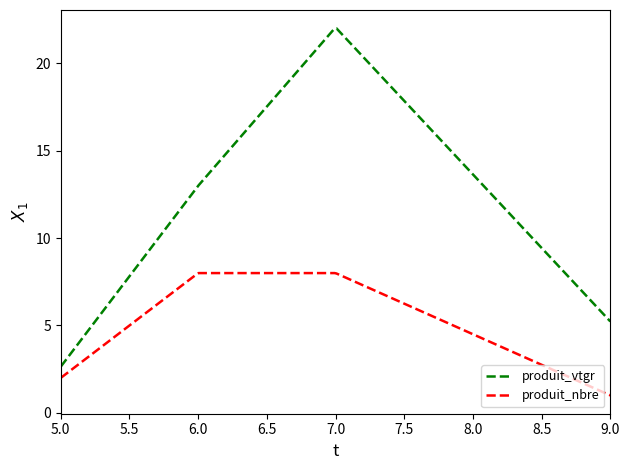

Which series has the widest spread of values?

produit_vtgr